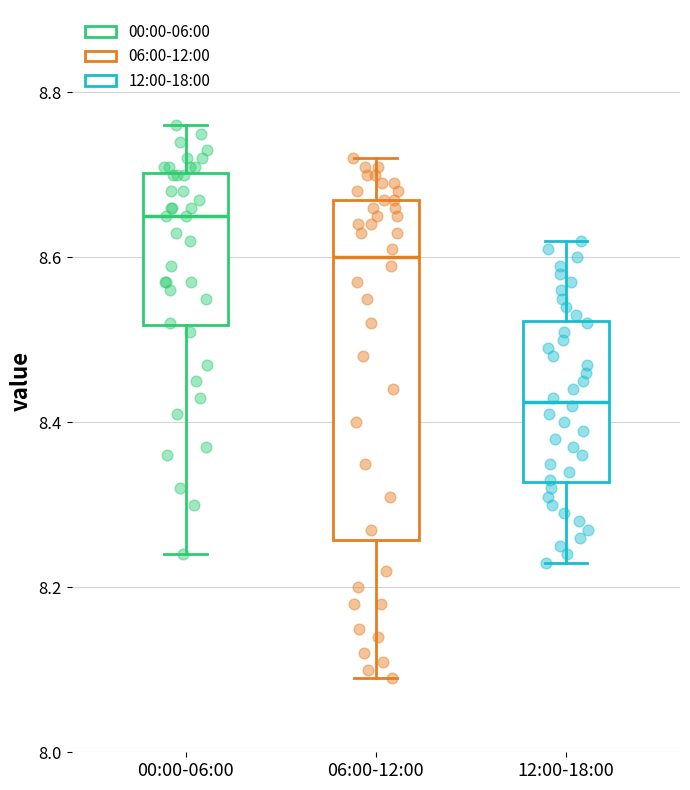

Which box's median line is the highest?

00:00-06:00